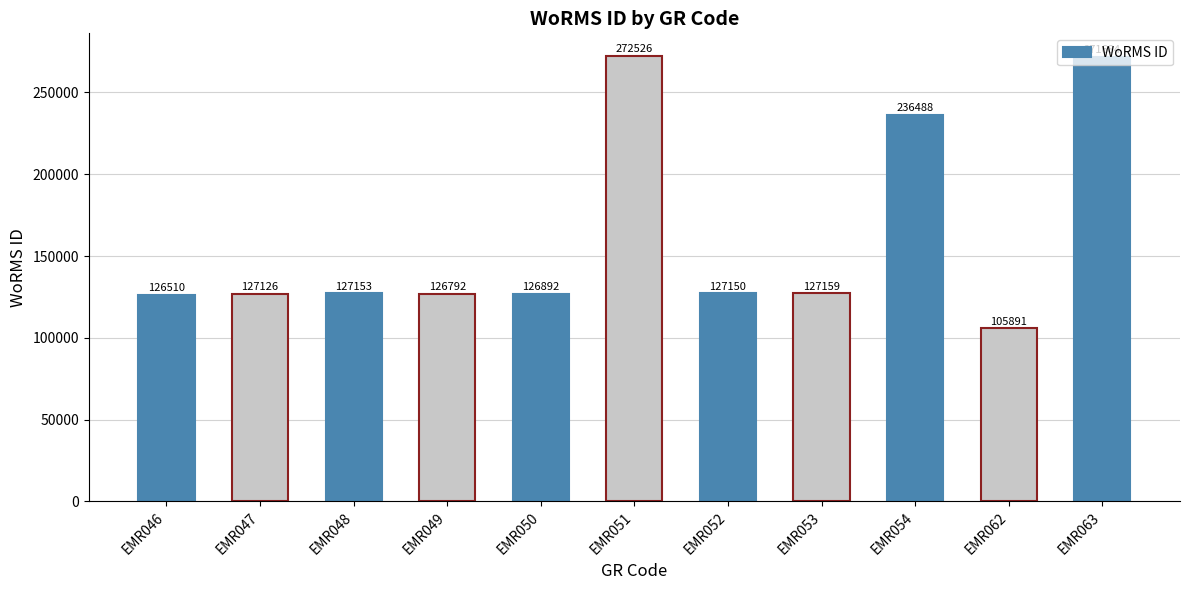

At which label is the value closest to 189208?

EMR054